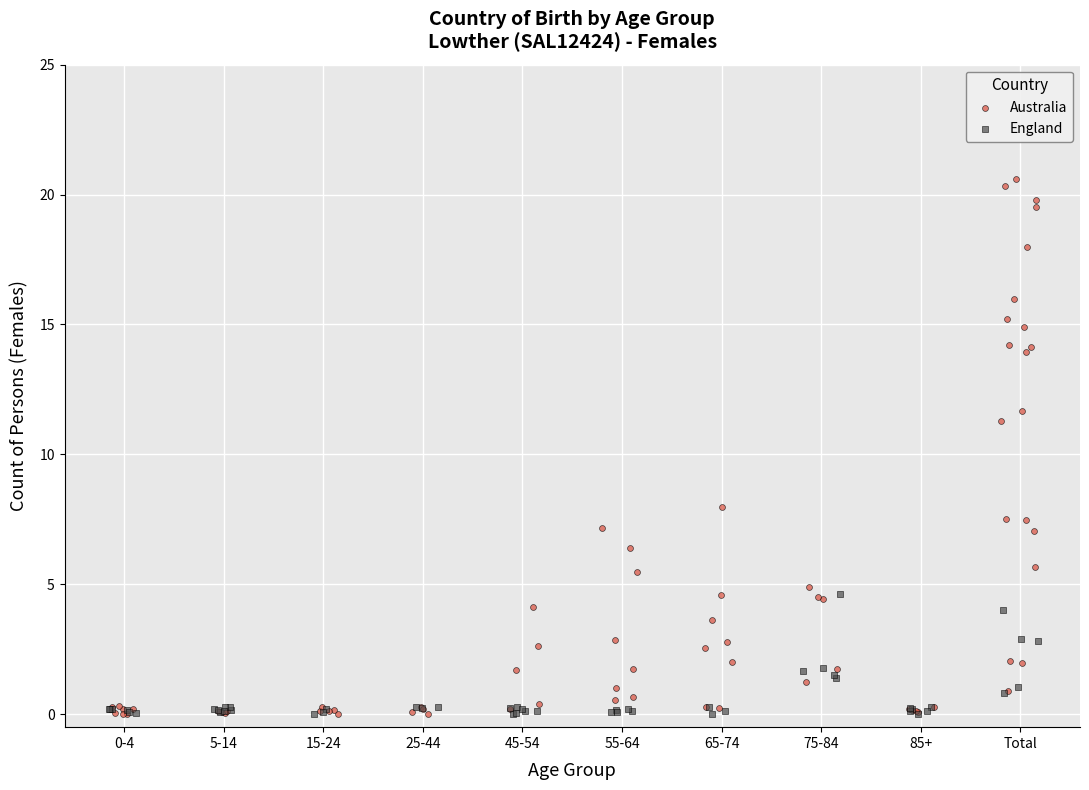

Which series contains the highest Y value?

Australia